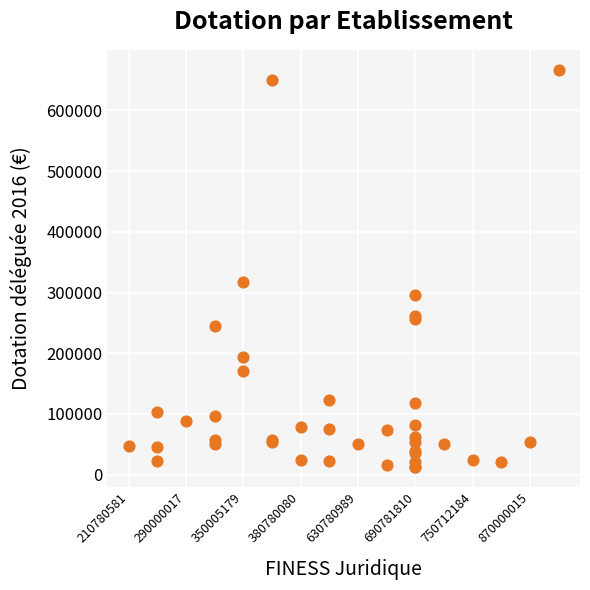

What Y value in the scatter plot is closest to 340035?

317368